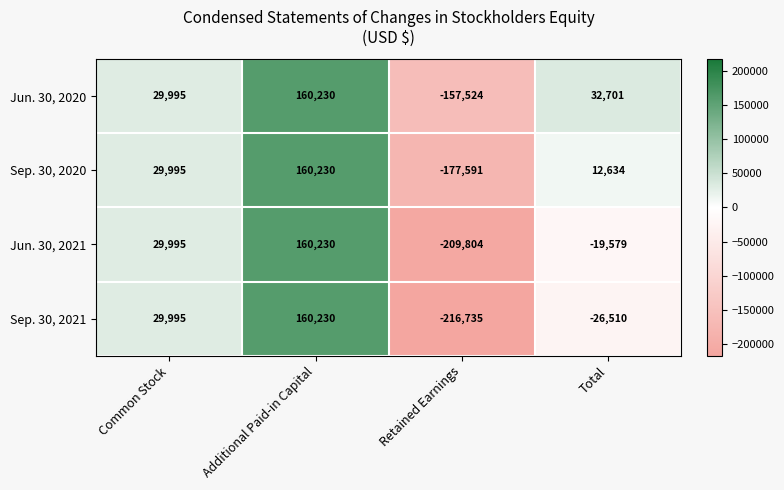

What is the smallest value displayed?

-216735